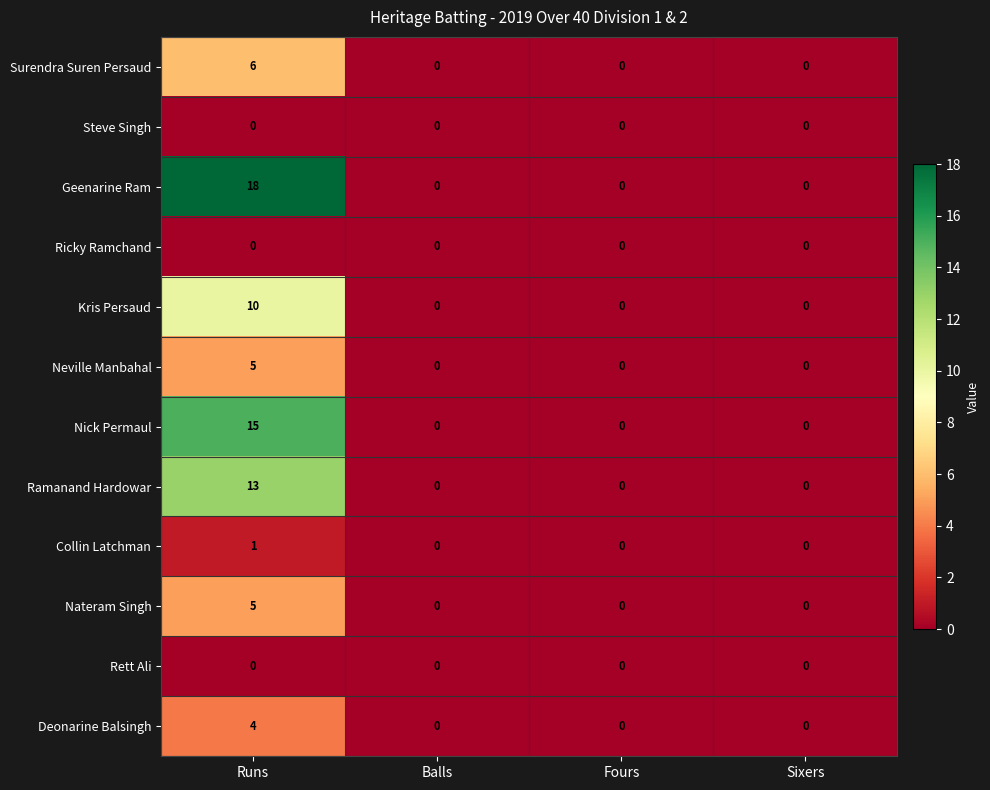

What is the maximum value shown in the chart?

18